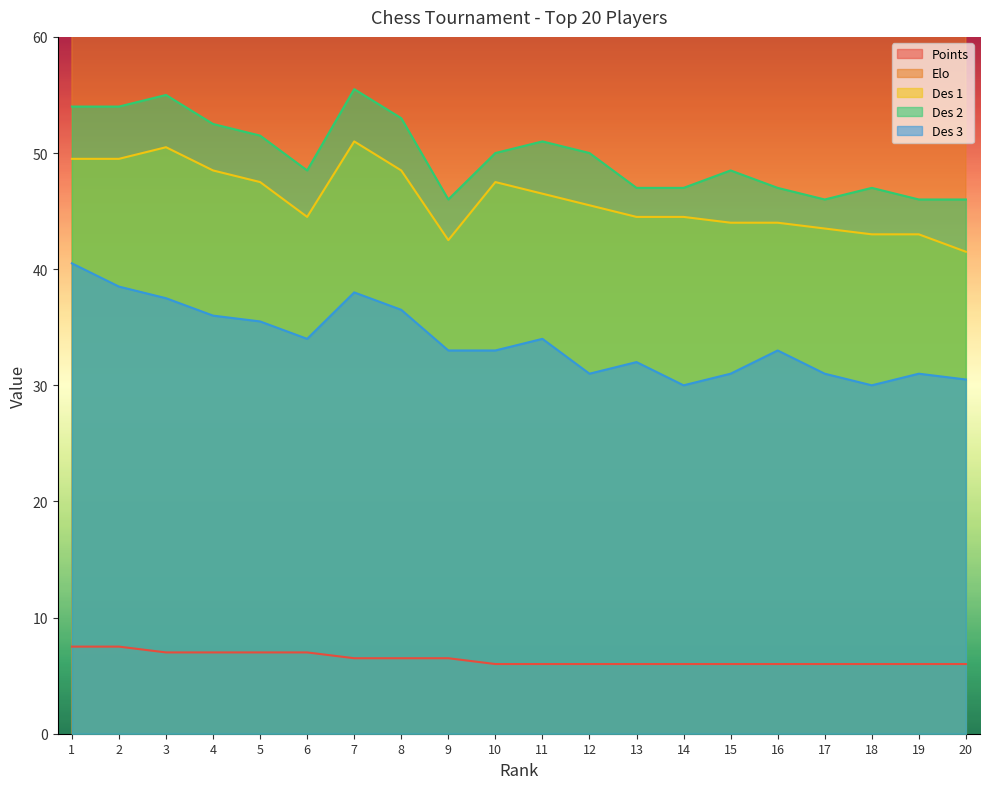

Reading left to right, list all the values displayed in this chart.

Points: 7.5	7.5	7.0	7.0	7.0	7.0	6.5	6.5	6.5	6.0	6.0	6.0	6.0	6.0	6.0	6.0	6.0	6.0	6.0	6.0
Elo: 2499.0	2435.0	2426.0	2559.0	2535.0	2261.0	2487.0	2459.0	2040.0	2207.0	2463.0	2444.0	2190.0	1976.0	2232.0	2261.0	2176.0	2241.0	2055.0	2100.0
Des 1: 49.5	49.5	50.5	48.5	47.5	44.5	51.0	48.5	42.5	47.5	46.5	45.5	44.5	44.5	44.0	44.0	43.5	43.0	43.0	41.5
Des 2: 54.0	54.0	55.0	52.5	51.5	48.5	55.5	53.0	46.0	50.0	51.0	50.0	47.0	47.0	48.5	47.0	46.0	47.0	46.0	46.0
Des 3: 40.5	38.5	37.5	36.0	35.5	34.0	38.0	36.5	33.0	33.0	34.0	31.0	32.0	30.0	31.0	33.0	31.0	30.0	31.0	30.5